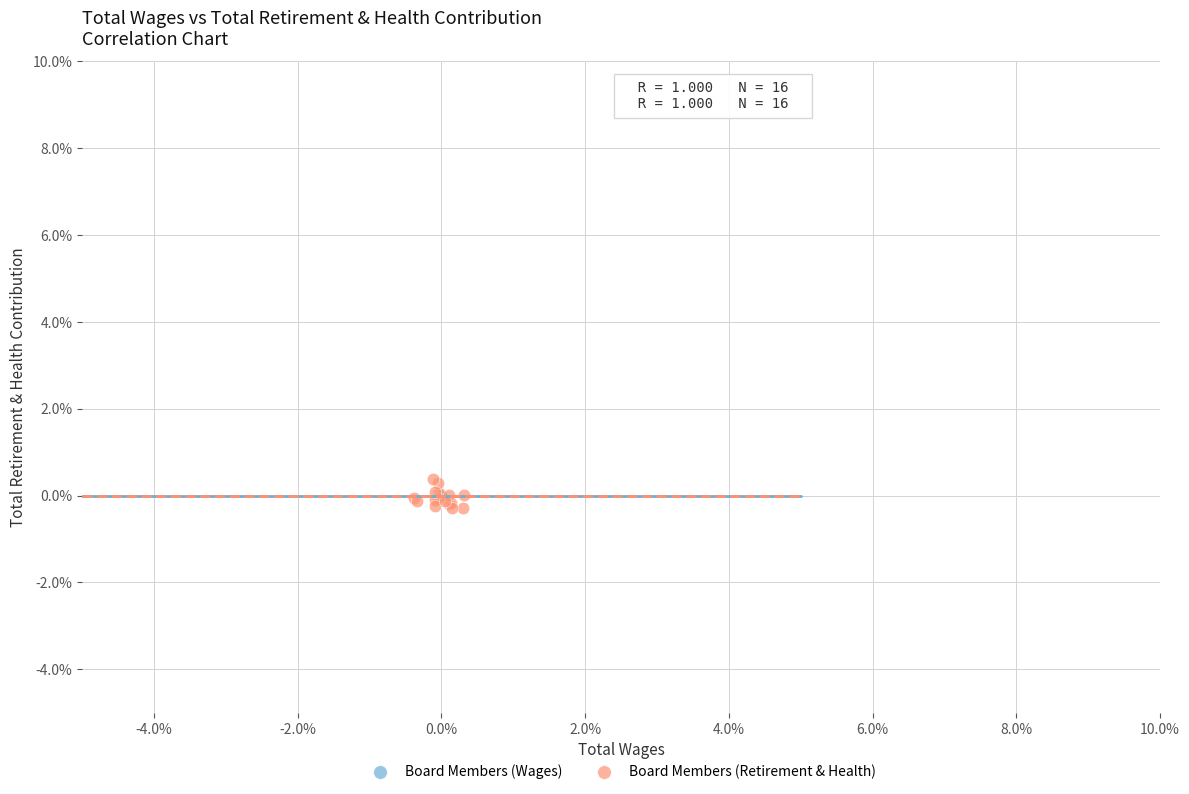

What are all the series names shown in the legend?

Board Members (Wages), Board Members (Retirement & Health)